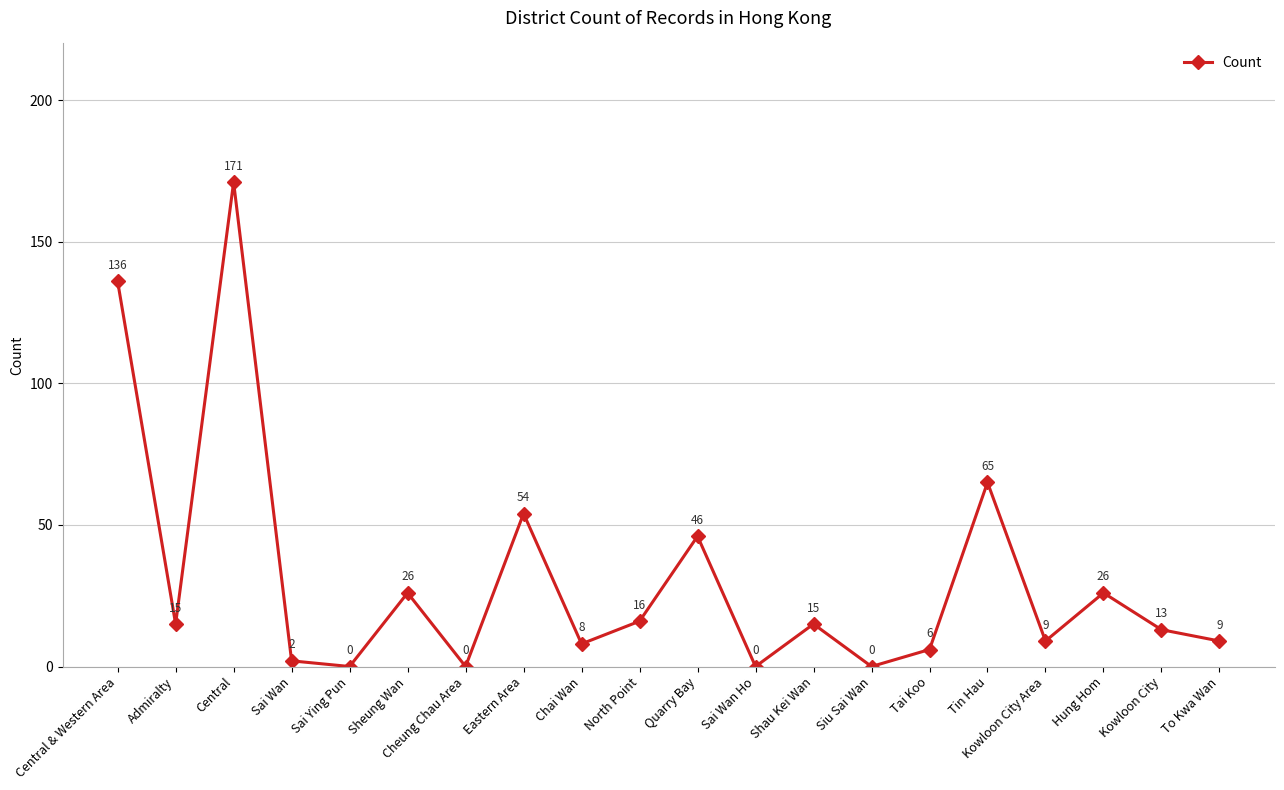

Where does the data first go above 15?

Central & Western Area